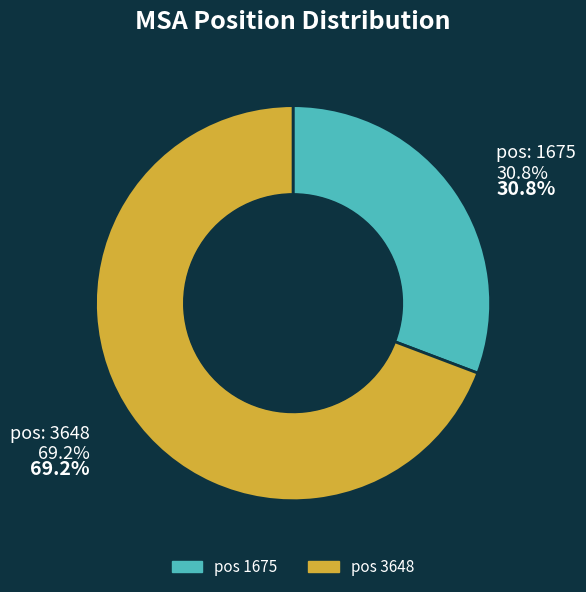

The 3648 slice represents 82% of the pie. True or false?

False